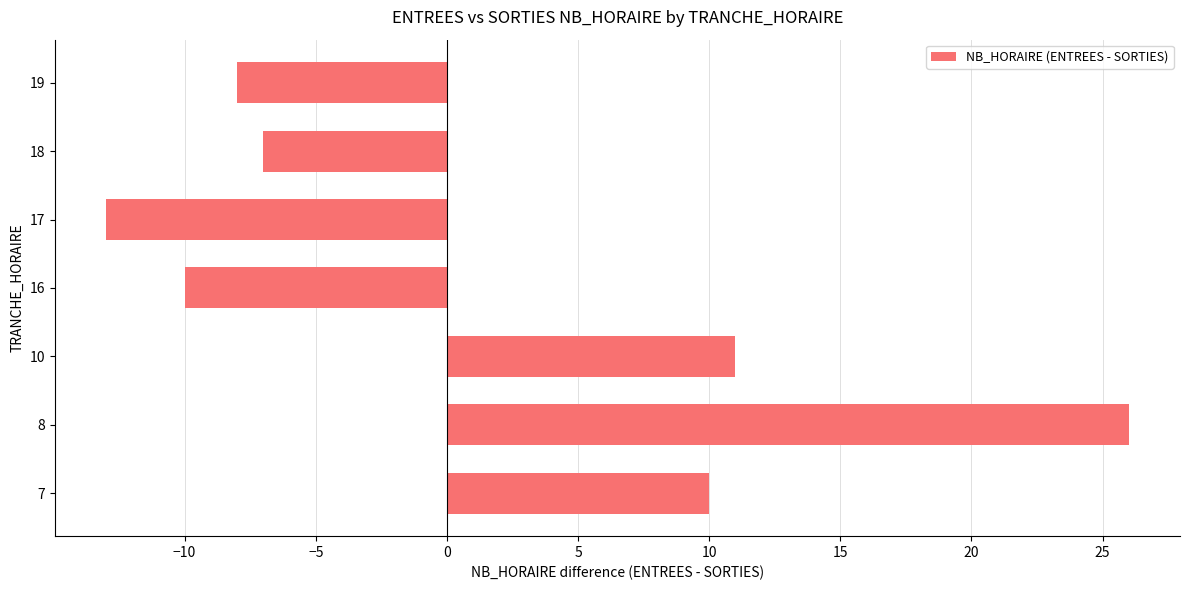

The chart shows a value of 10 at 7. True or false?

True